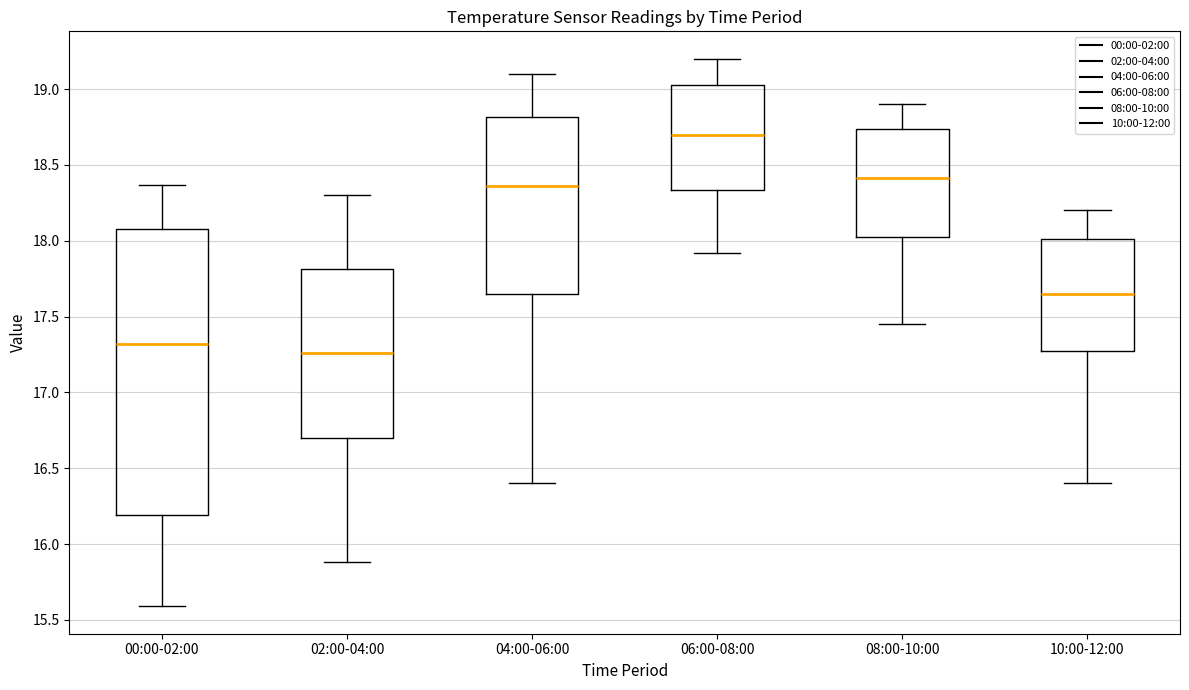

Reading left to right, transcribe this box plot: for each box, give where its median line is, the range the box spans, and where its two whiskers end, as read against the y-axis. The values are not printed on the chart, so give them approximately, as read against the axis.

00:00-02:00: median 17.30, box 16.20 to 18.10, whiskers 15.60 to 18.35
02:00-04:00: median 17.25, box 16.70 to 17.80, whiskers 15.90 to 18.30
04:00-06:00: median 18.35, box 17.65 to 18.80, whiskers 16.40 to 19.10
06:00-08:00: median 18.70, box 18.35 to 19.05, whiskers 17.90 to 19.20
08:00-10:00: median 18.40, box 18.00 to 18.75, whiskers 17.45 to 18.90
10:00-12:00: median 17.65, box 17.25 to 18.00, whiskers 16.40 to 18.20